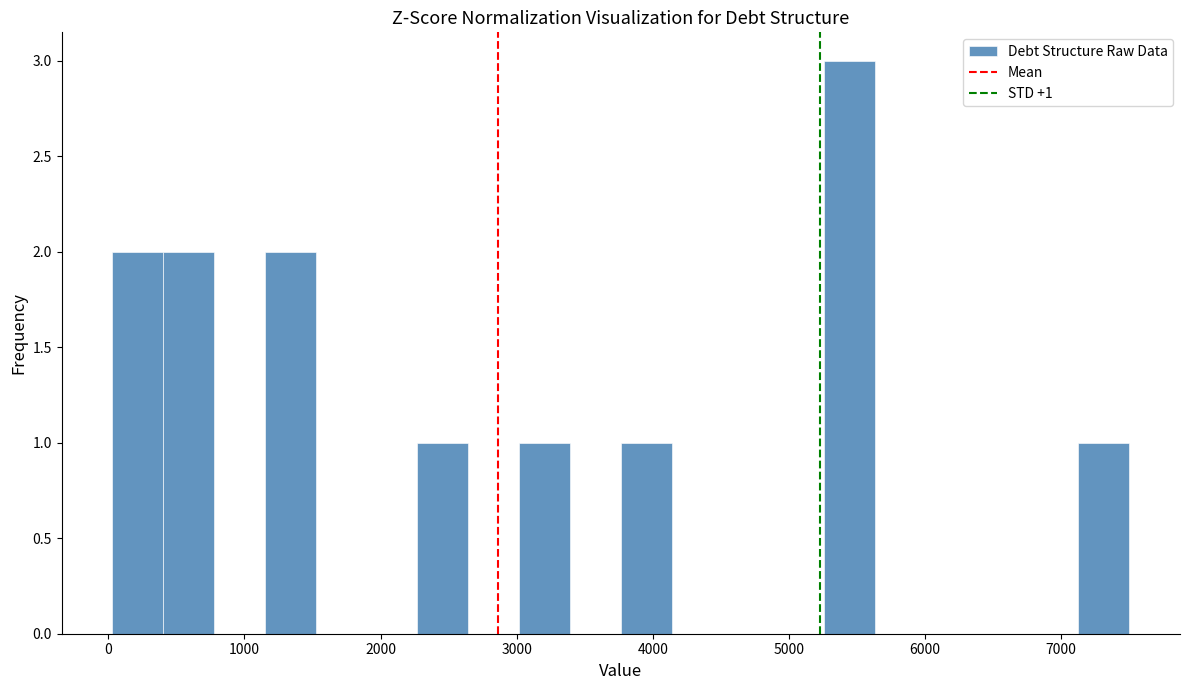

Read against the x-axis, roughly where is the centre of the tallest bar?

5400